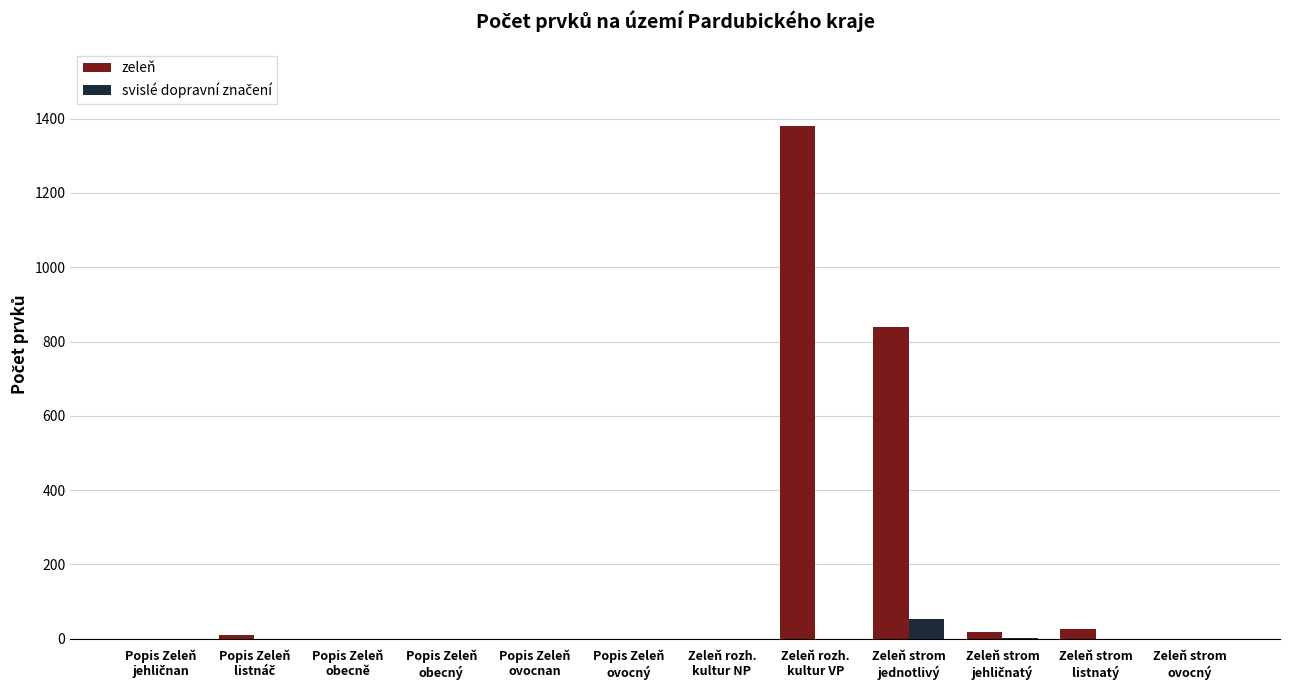

Which series has the largest total across all categories?

zeleň